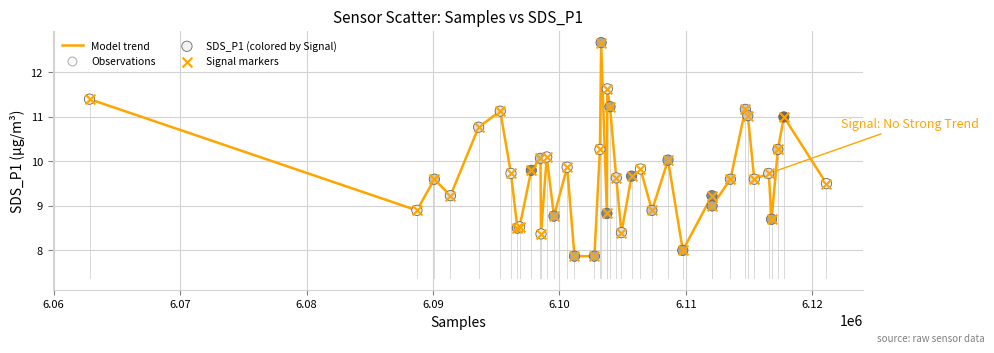

What is the difference between the maximum and minimum values?

4.8